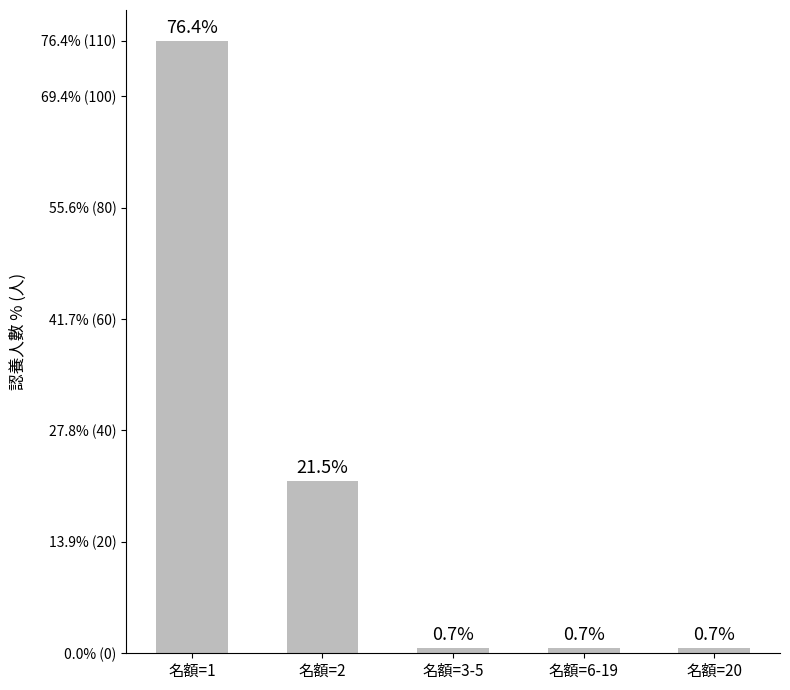

Rank the categories by value from highest to lowest.

名額=1, 名額=2, 名額=3-5, 名額=6-19, 名額=20